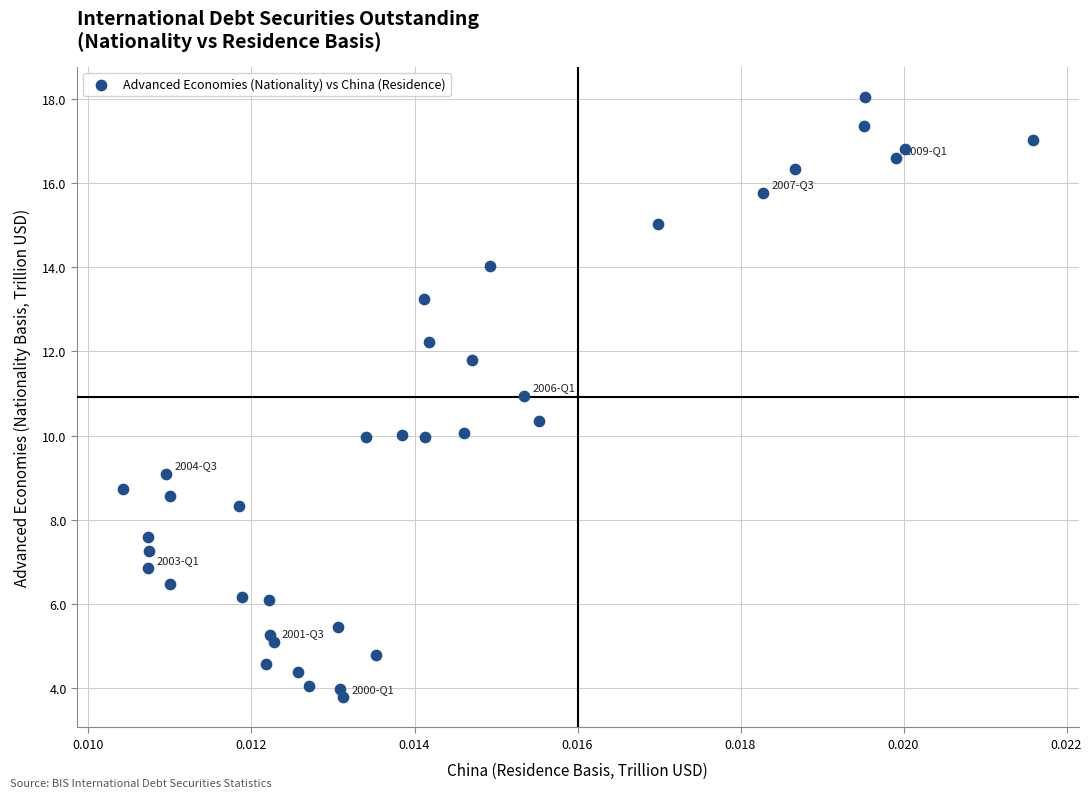

What is the range of Y values (max minus min)?

14.3